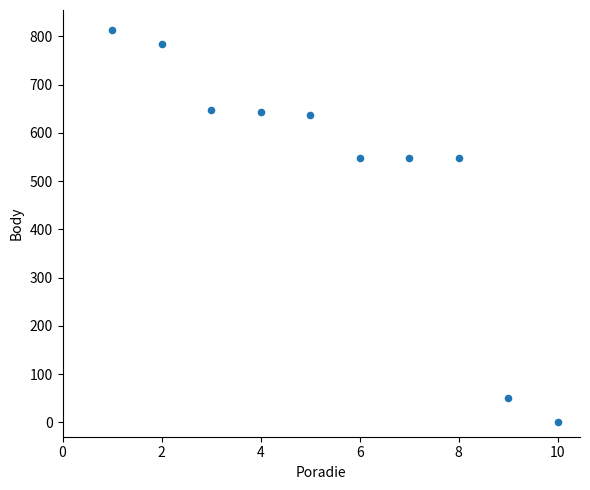

What is the average Y value?

522